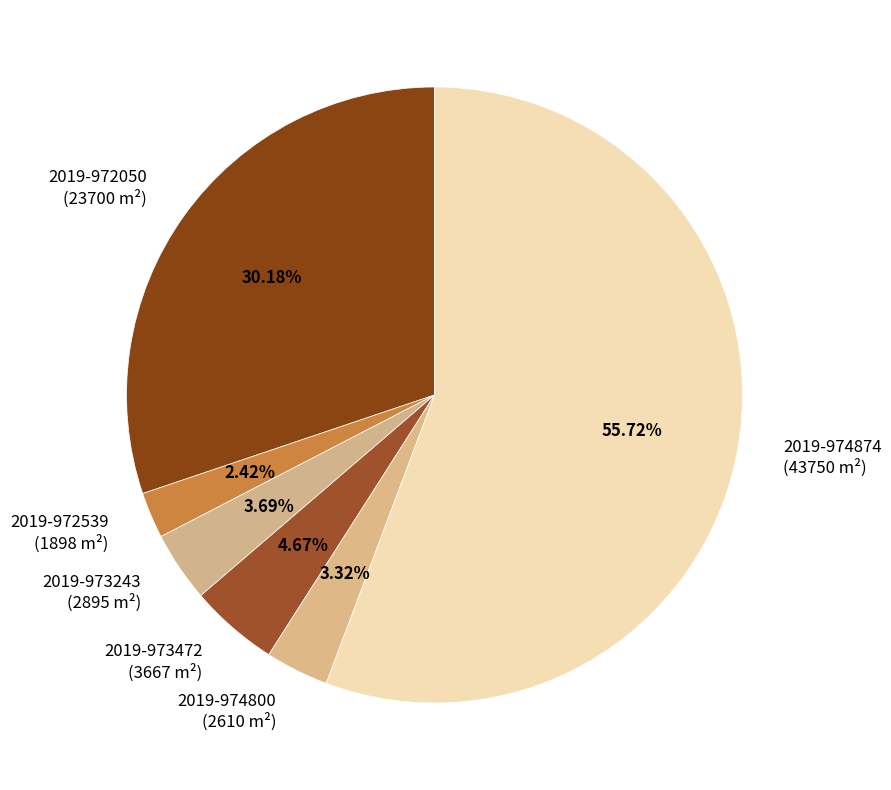

What is the ratio of the value at 2019-974800 (2610 m²) to the value at 2019-973243 (2895 m²)?

0.9